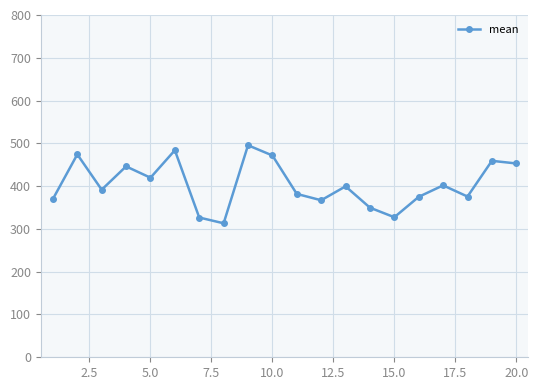

What is the average value?

404.1